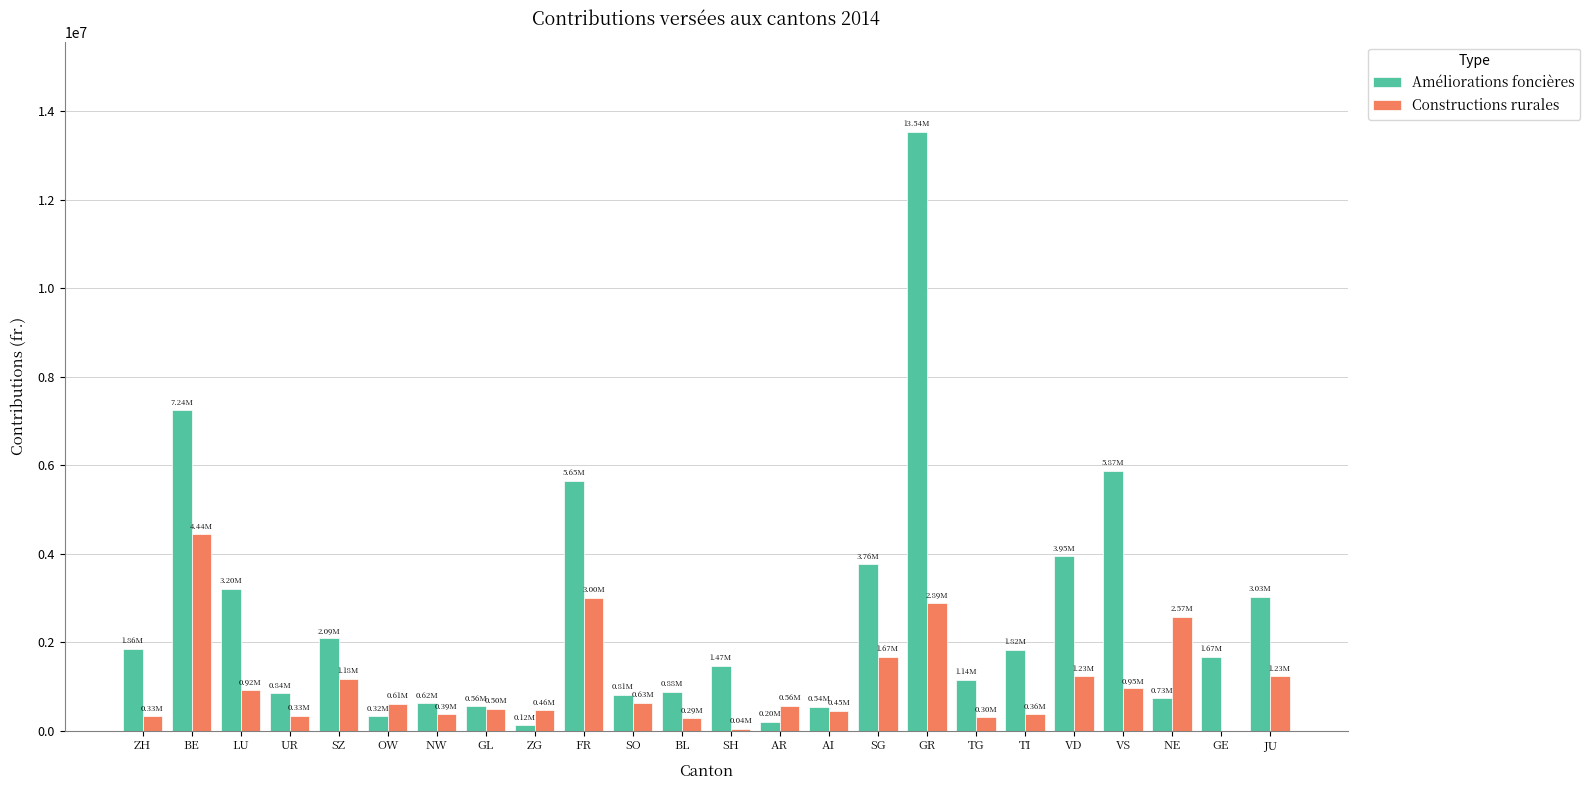

Is it true that Constructions rurales equals 1946439 at GE?

False